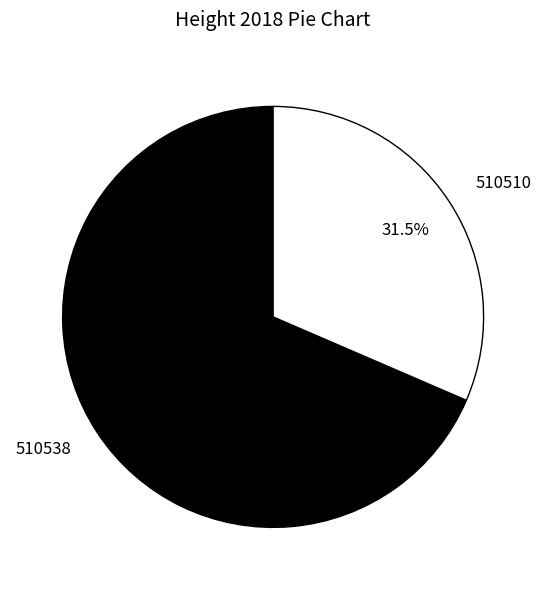

To the nearest percent, what is the difference between the 510538 and 510510 slice percentages?

37%